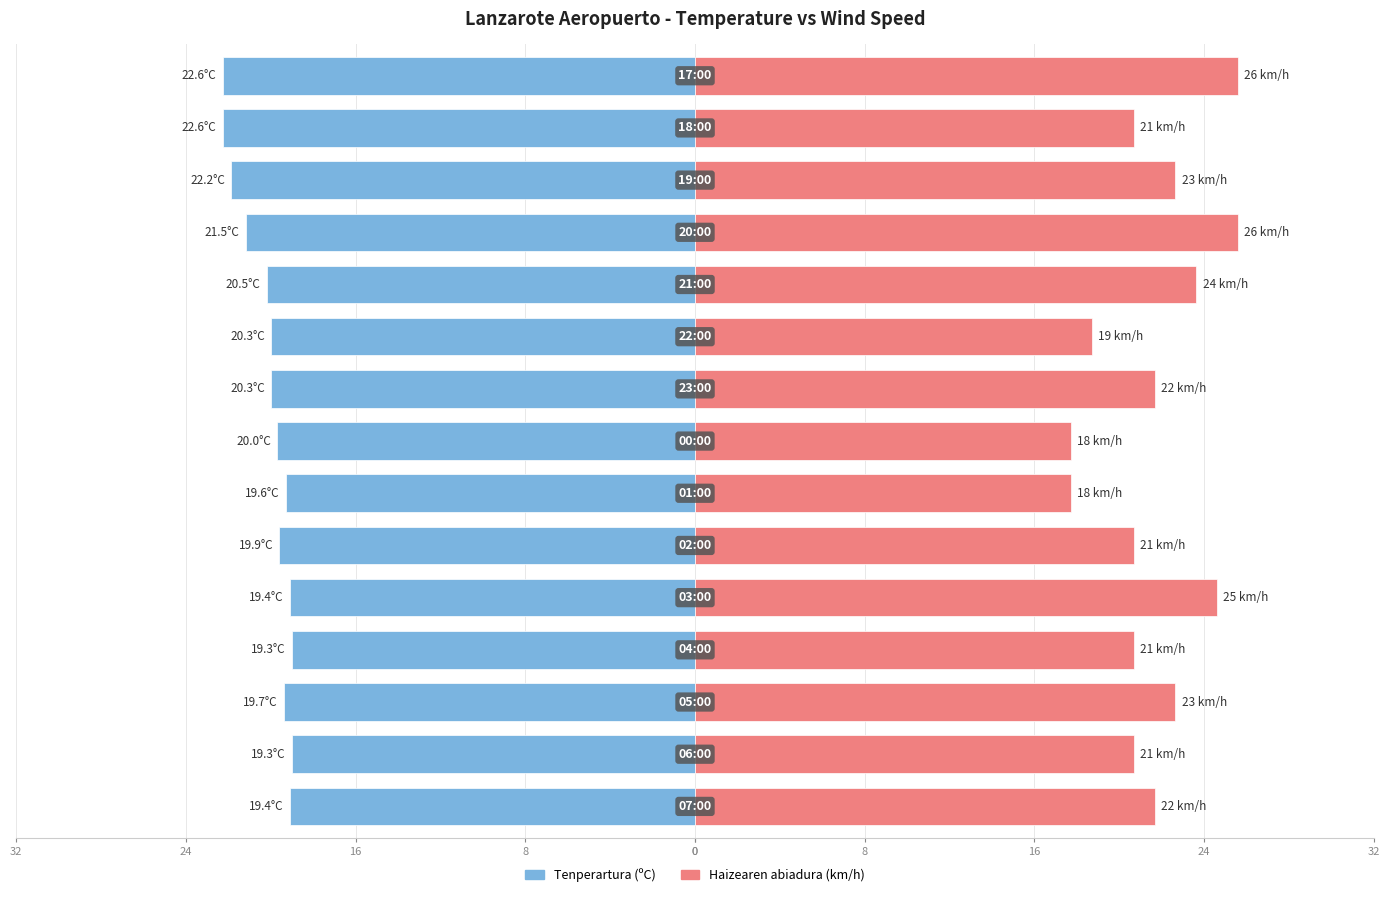

Count the number of data series in this chart.

2